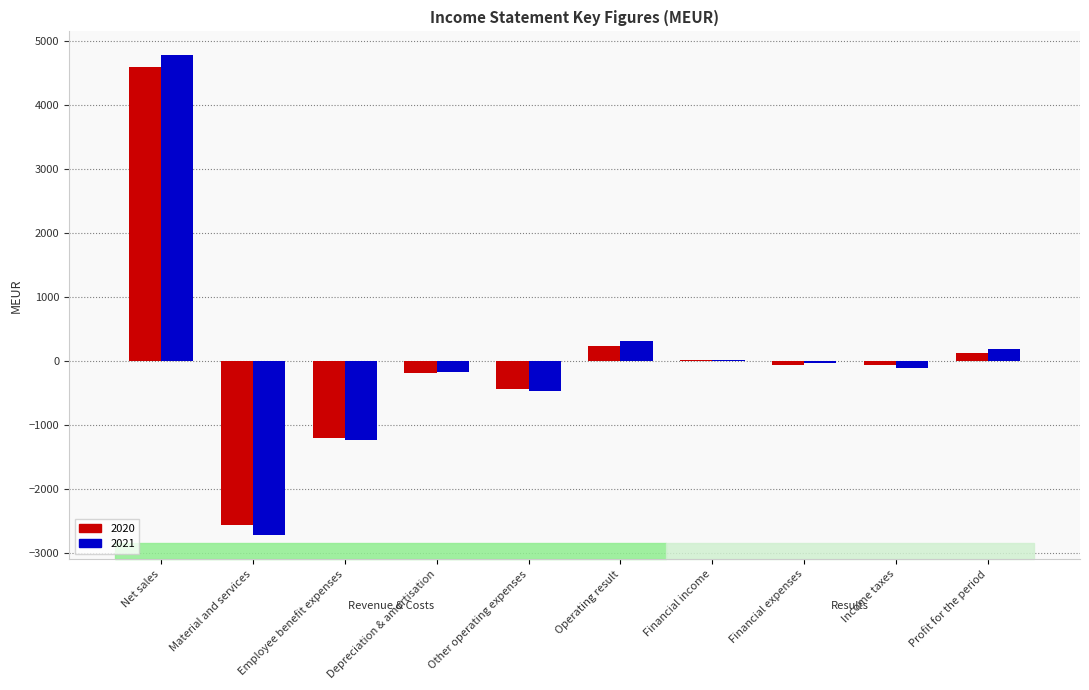

How many data points does each series have?

10